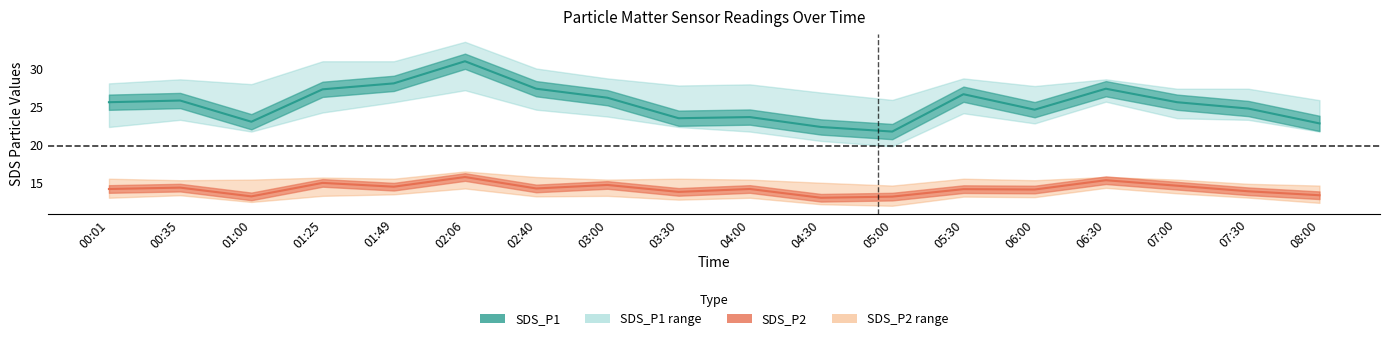

What is the sum of all SDS_P1 values?

457.1